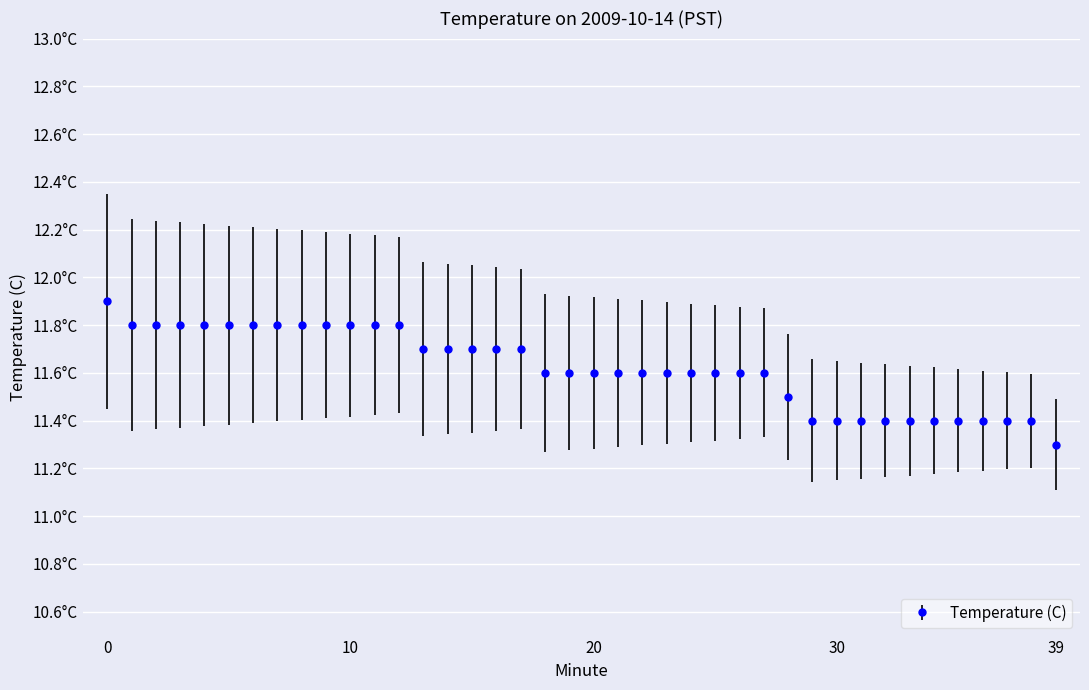

Does the chart display data point markers on the line(s)?

Yes